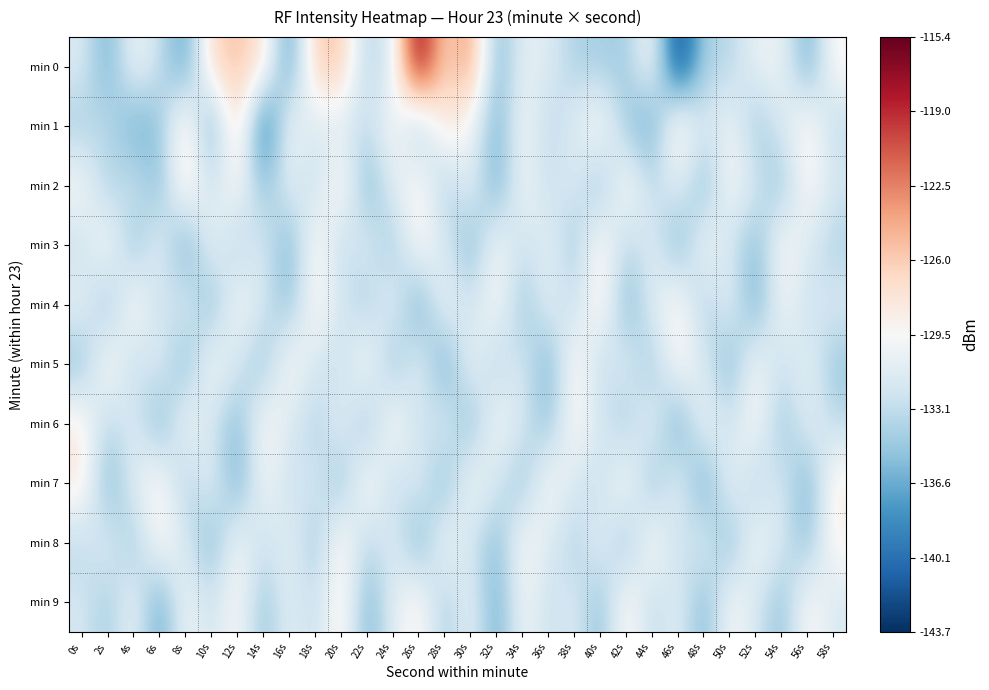

Reading left to right, extract all data points from this chart.

min 0: 0s=-131.5	2s=-136.7	4s=-129.8	6s=-132.7	8s=-137.7	10s=-126.4	12s=-125.5	14s=-127.2	16s=-138.2	18s=-125.7	20s=-125.6	22s=-134.0	24s=-131.4	26s=-115.4	28s=-127.3	30s=-122.8	32s=-136.3	34s=-130.8	36s=-131.3	38s=-134.1	40s=-134.2	42s=-134.6	44s=-129.1	46s=-143.7	48s=-133.9	50s=-133.7	52s=-130.5	54s=-130.2	56s=-137.0	58s=-128.8
min 1: 0s=-134.4	2s=-132.8	4s=-137.0	6s=-135.3	8s=-126.8	10s=-138.1	12s=-125.3	14s=-141.8	16s=-129.5	18s=-132.1	20s=-131.5	22s=-133.2	24s=-128.9	26s=-135.6	28s=-127.4	30s=-130.1	32s=-136.7	34s=-129.3	36s=-133.8	38s=-131.2	40s=-128.5	42s=-134.9	44s=-137.2	46s=-126.8	48s=-132.4	50s=-129.7	52s=-135.1	54s=-131.6	56s=-128.3	58s=-133.5
min 2: 0s=-129.2	2s=-134.5	4s=-131.8	6s=-136.1	8s=-127.3	10s=-132.6	12s=-128.9	14s=-135.4	16s=-130.7	18s=-133.2	20s=-127.8	22s=-136.5	24s=-131.1	26s=-128.4	28s=-134.7	30s=-130.3	32s=-137.0	34s=-129.6	36s=-132.9	38s=-131.4	40s=-135.7	42s=-128.2	44s=-133.5	46s=-130.8	48s=-136.3	50s=-129.1	52s=-132.0	54s=-135.5	56s=-128.7	58s=-131.9
min 3: 0s=-133.0	2s=-128.5	4s=-135.8	6s=-130.2	8s=-137.5	10s=-129.8	12s=-134.1	14s=-131.4	16s=-136.7	18s=-128.3	20s=-133.6	22s=-130.9	24s=-135.2	26s=-128.6	28s=-131.7	30s=-136.4	32s=-129.3	34s=-132.8	36s=-130.5	38s=-135.1	40s=-128.1	42s=-133.8	44s=-131.1	46s=-136.6	48s=-129.4	50s=-132.3	52s=-135.9	54s=-128.8	56s=-131.5	58s=-134.2
min 4: 0s=-130.4	2s=-135.7	4s=-128.2	6s=-133.5	8s=-130.8	10s=-136.3	12s=-129.1	14s=-132.0	16s=-135.5	18s=-128.7	20s=-131.9	22s=-134.6	24s=-130.1	26s=-137.4	28s=-129.7	30s=-132.6	32s=-128.9	34s=-135.4	36s=-130.7	38s=-133.2	40s=-127.8	42s=-136.5	44s=-131.1	46s=-128.4	48s=-134.7	50s=-130.3	52s=-137.0	54s=-129.6	56s=-132.9	58s=-131.4
min 5: 0s=-135.7	2s=-128.2	4s=-133.5	6s=-130.8	8s=-136.3	10s=-129.1	12s=-132.0	14s=-135.5	16s=-128.7	18s=-131.9	20s=-133.0	22s=-128.5	24s=-135.8	26s=-130.2	28s=-137.5	30s=-129.8	32s=-134.1	34s=-131.4	36s=-136.7	38s=-128.3	40s=-133.6	42s=-130.9	44s=-135.2	46s=-128.6	48s=-131.7	50s=-136.4	52s=-129.3	54s=-132.8	56s=-130.5	58s=-135.1
min 6: 0s=-128.1	2s=-133.8	4s=-131.1	6s=-136.6	8s=-129.4	10s=-132.3	12s=-135.9	14s=-128.8	16s=-131.5	18s=-134.2	20s=-130.4	22s=-135.7	24s=-128.2	26s=-133.5	28s=-130.8	30s=-136.3	32s=-129.1	34s=-132.0	36s=-135.5	38s=-128.7	40s=-131.9	42s=-134.6	44s=-130.1	46s=-137.4	48s=-129.7	50s=-132.6	52s=-128.9	54s=-135.4	56s=-130.7	58s=-133.2
min 7: 0s=-127.8	2s=-136.5	4s=-131.1	6s=-128.4	8s=-134.7	10s=-130.3	12s=-137.0	14s=-129.6	16s=-132.9	18s=-131.4	20s=-135.7	22s=-128.2	24s=-133.5	26s=-130.8	28s=-136.3	30s=-129.1	32s=-132.0	34s=-135.5	36s=-128.7	38s=-131.9	40s=-133.0	42s=-128.5	44s=-135.8	46s=-130.2	48s=-137.5	50s=-129.8	52s=-134.1	54s=-131.4	56s=-136.7	58s=-128.3
min 8: 0s=-133.6	2s=-130.9	4s=-135.2	6s=-128.6	8s=-131.7	10s=-136.4	12s=-129.3	14s=-132.8	16s=-130.5	18s=-135.1	20s=-128.1	22s=-133.8	24s=-131.1	26s=-136.6	28s=-129.4	30s=-132.3	32s=-135.9	34s=-128.8	36s=-131.5	38s=-134.2	40s=-130.4	42s=-135.7	44s=-128.2	46s=-133.5	48s=-130.8	50s=-136.3	52s=-129.1	54s=-132.0	56s=-135.5	58s=-128.7
min 9: 0s=-131.9	2s=-134.6	4s=-130.1	6s=-137.4	8s=-129.7	10s=-132.6	12s=-128.9	14s=-135.4	16s=-130.7	18s=-133.2	20s=-127.8	22s=-136.5	24s=-131.1	26s=-128.4	28s=-134.7	30s=-130.3	32s=-137.0	34s=-129.6	36s=-132.9	38s=-131.4	40s=-135.7	42s=-128.2	44s=-133.5	46s=-130.8	48s=-136.3	50s=-129.1	52s=-132.0	54s=-135.5	56s=-128.7	58s=-131.9